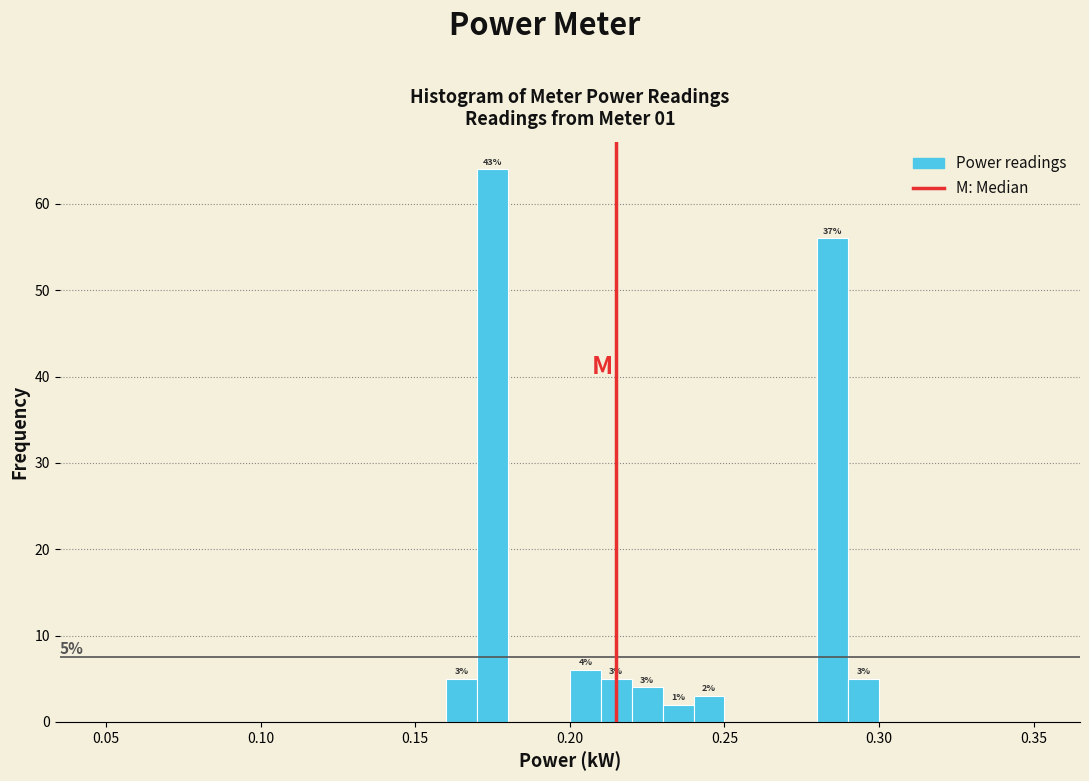

Read against the x-axis, roughly where is the centre of the tallest bar?

0.175